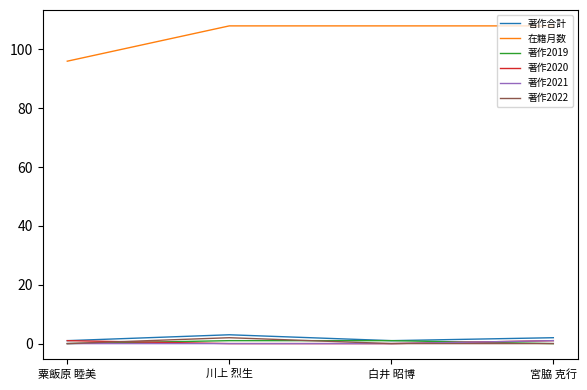

Which series has the largest range (max minus min)?

在籍月数